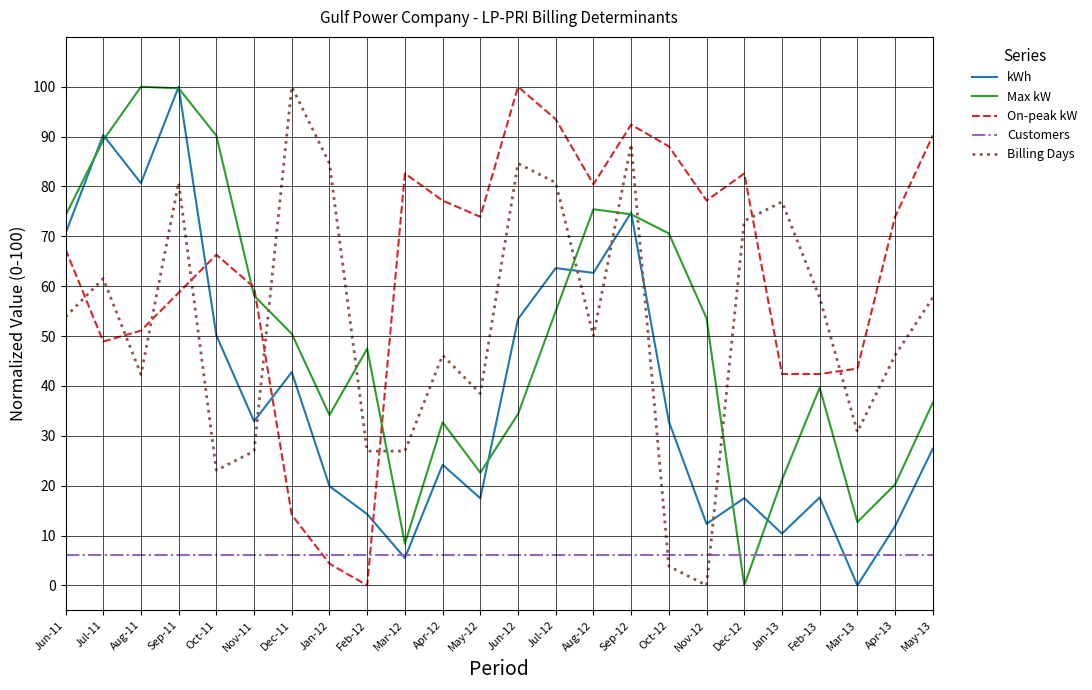

At which category is the sum across all series the highest?

Sep-11